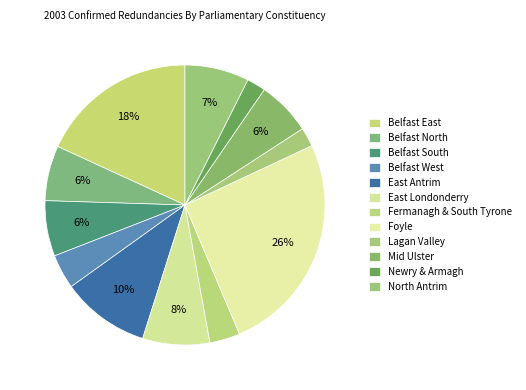

Which has a higher value, Belfast South or North Antrim?

North Antrim